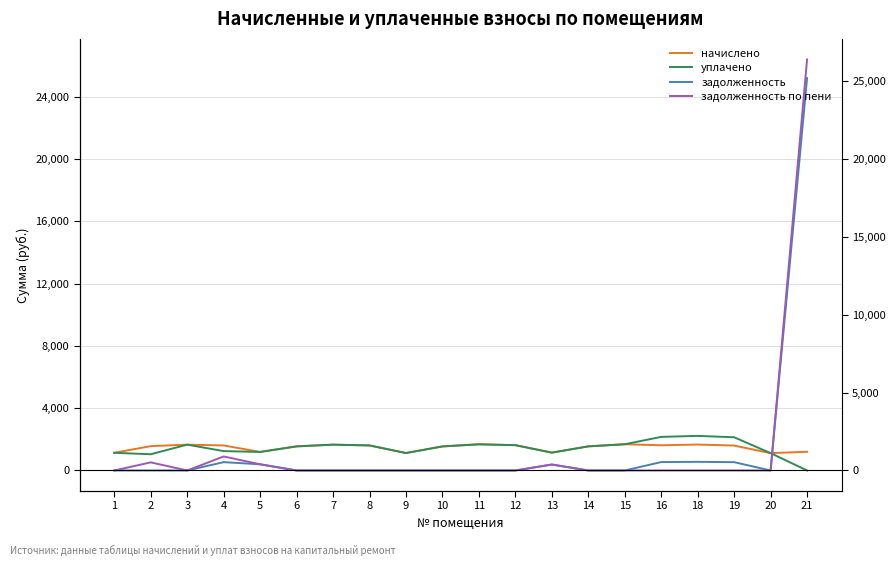

True or false: начислено has more than 2 interior local peaks.

True